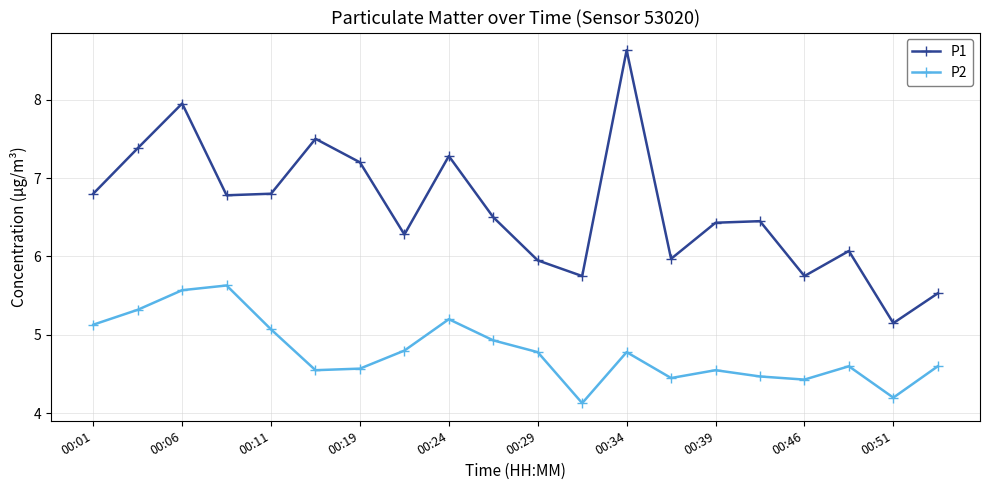

At how many categories does at least one series exceed 5?

20